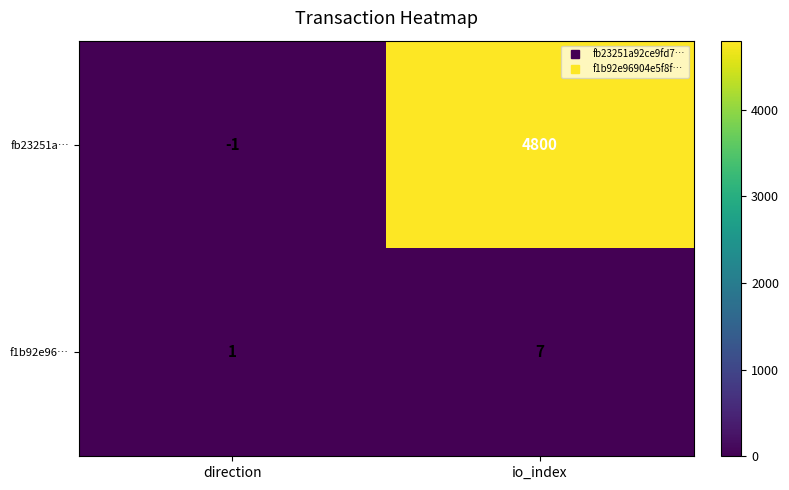

Rank the series by their maximum value, from lowest to highest.

f1b92e96…, fb23251a…